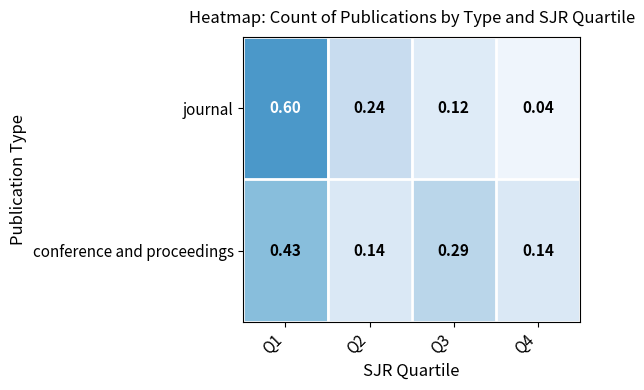

Rank the series by their maximum value, from highest to lowest.

journal, conference and proceedings